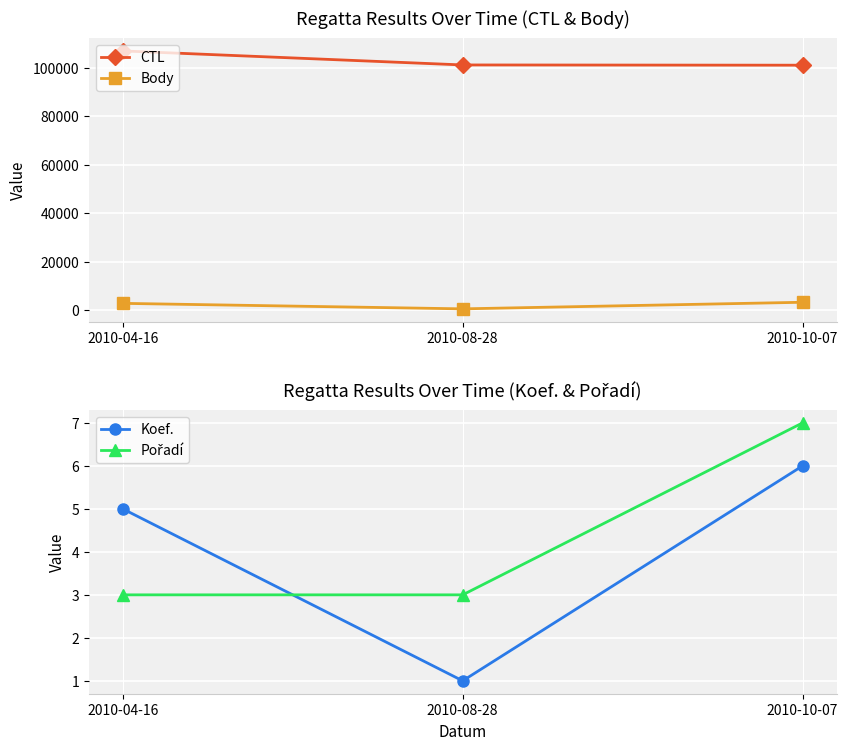

At 2010-04-16, list the series in order from largest to smallest.

CTL, Body, Koef., Pořadí